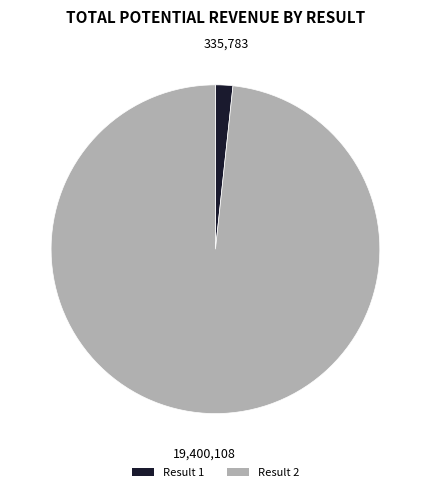

Is there any slice that represents more than half of the pie?

Yes